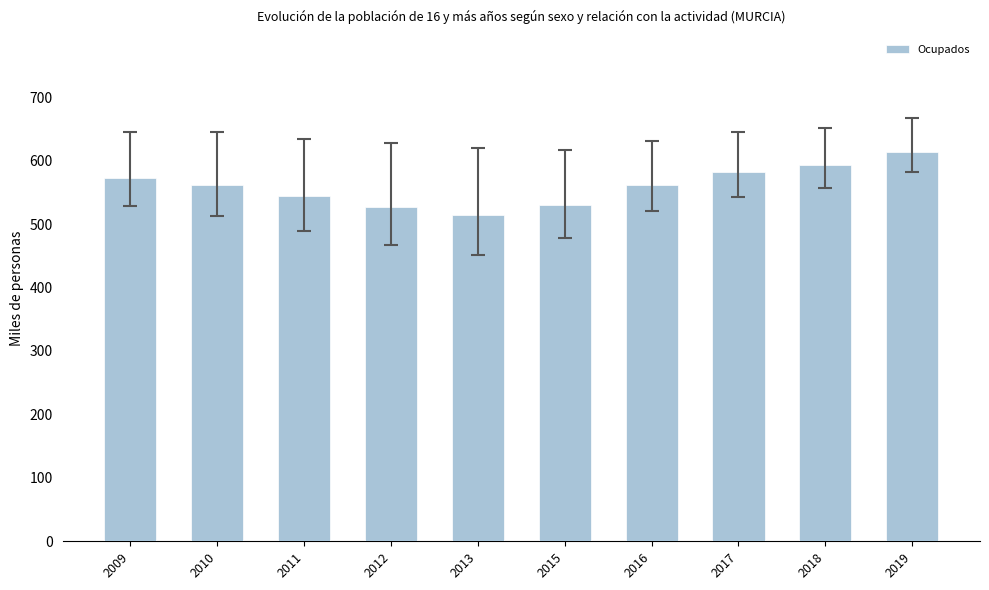

What is the value of the 8th bar from the left?

581.4